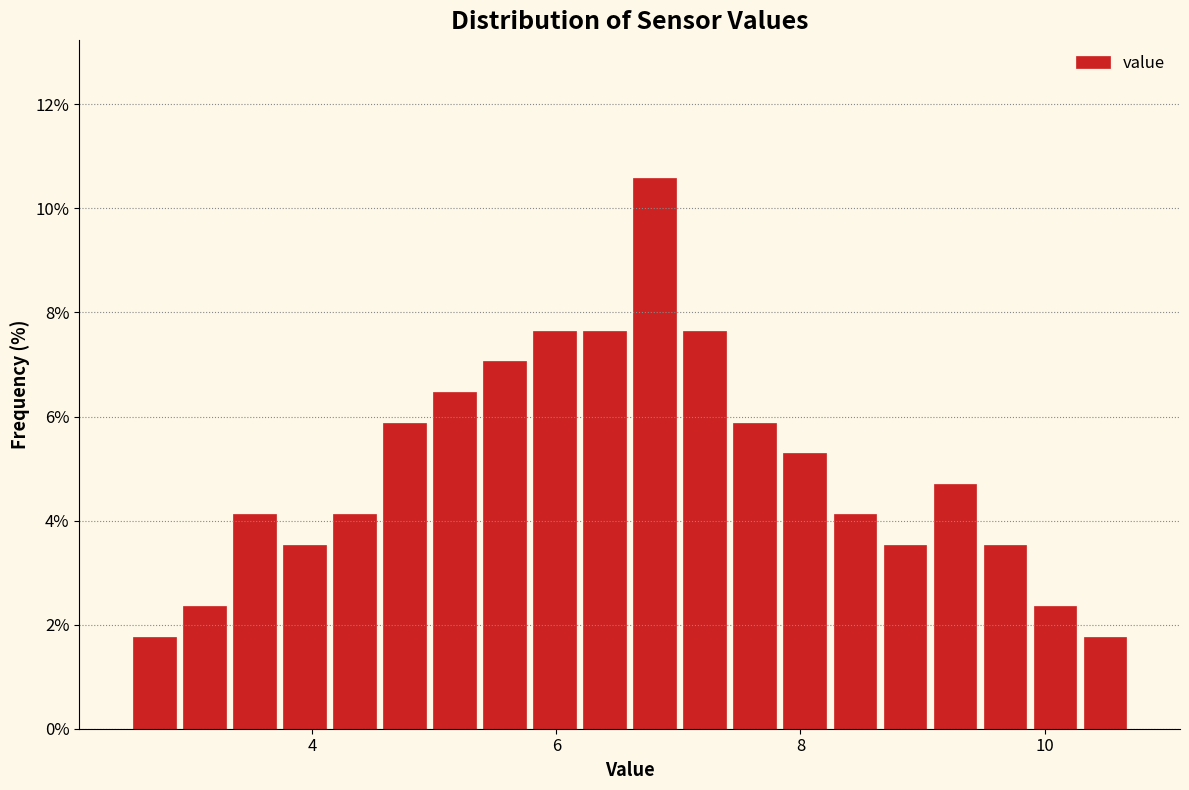

Around what value on the x-axis is the tallest bar? Give the approximate position of its centre, as read against the axis.

6.8